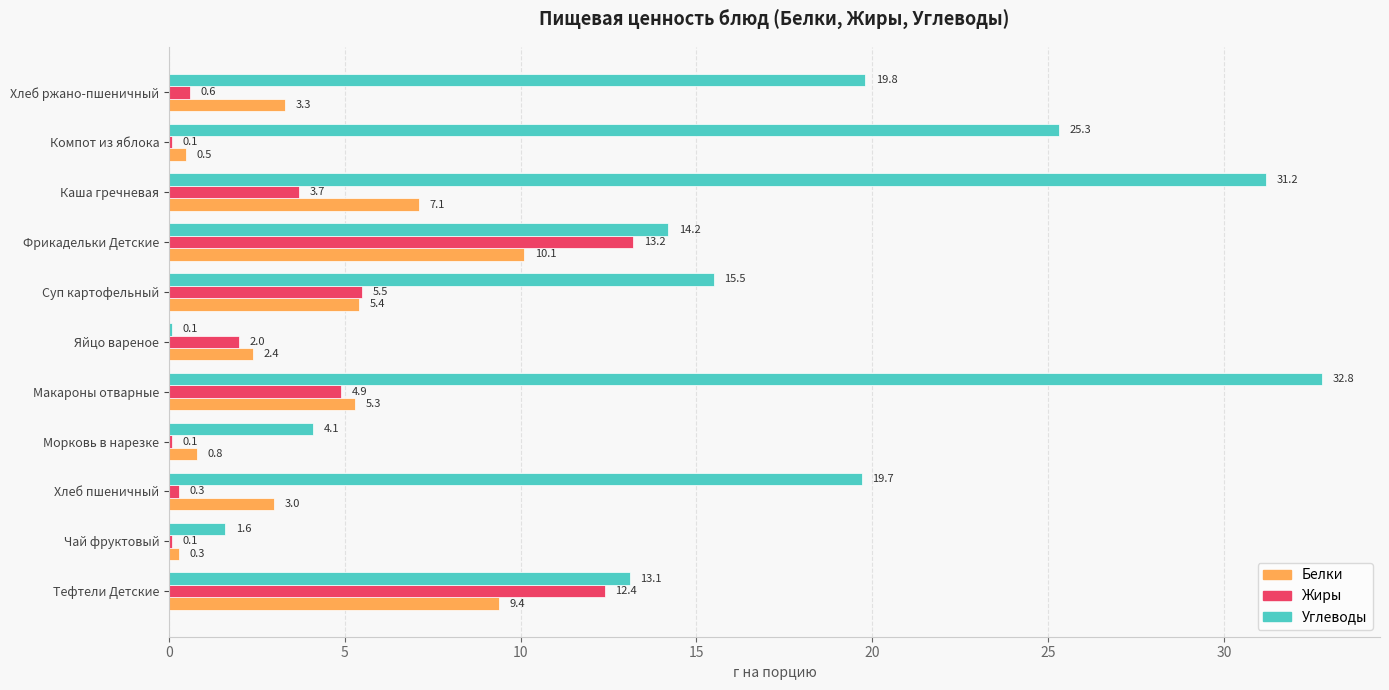

Between Хлеб пшеничный and Компот из яблока, which series saw the biggest shift?

Углеводы